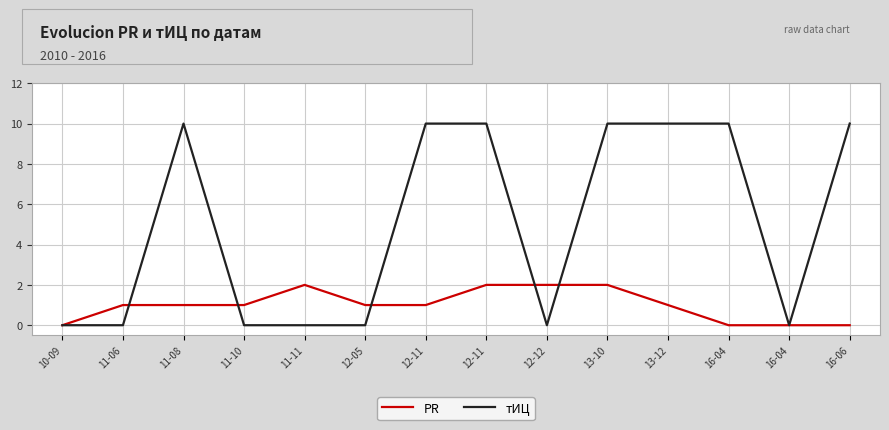

At which label does PR first exceed 1?

11-11